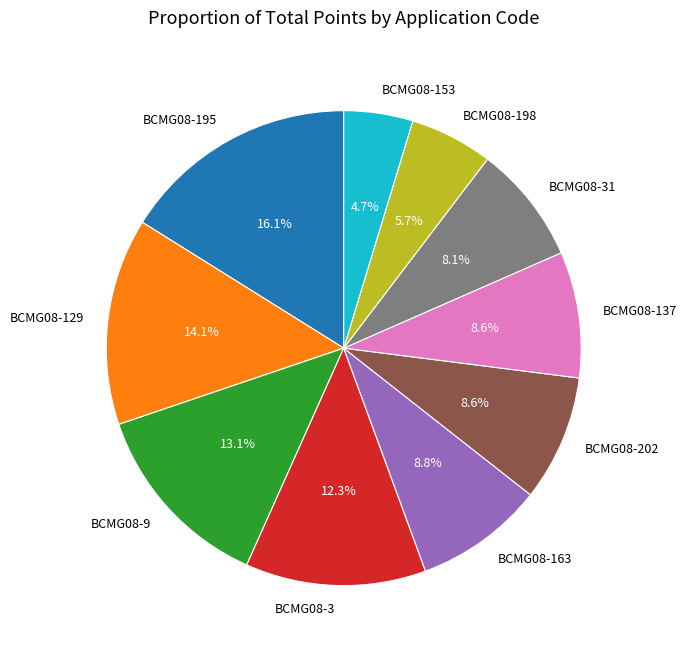

To the nearest percent, what portion does BCMG08-129 represent?

14%